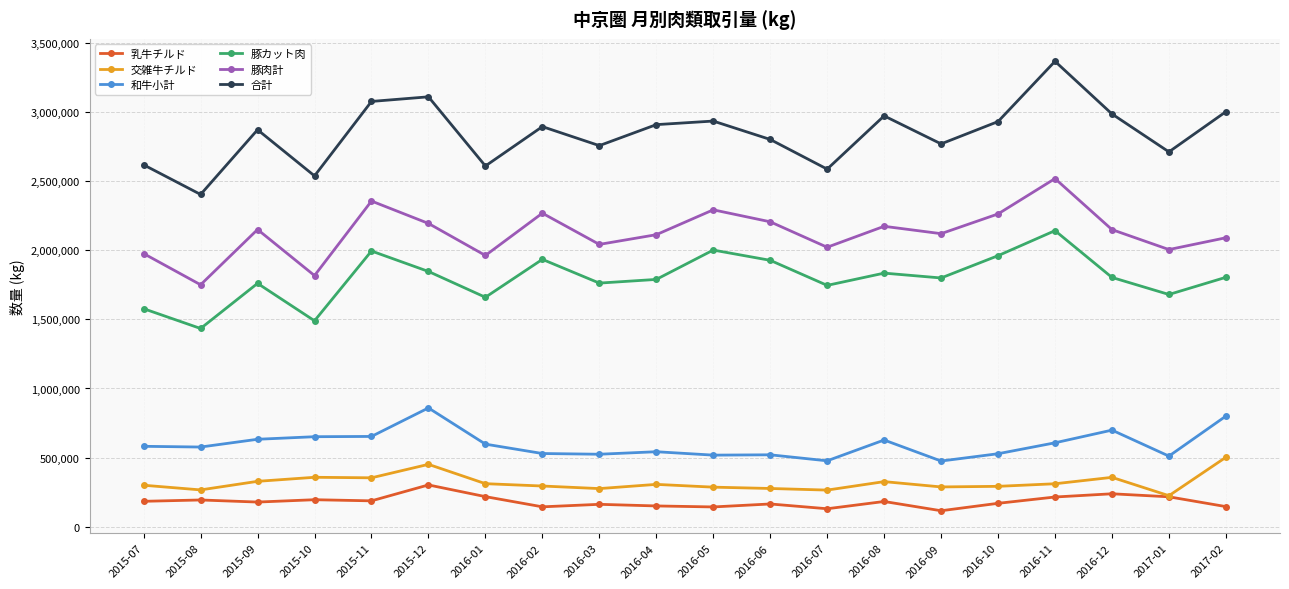

What is the difference between the 和牛小計 values at 2015-10 and 2016-09?

175911.0